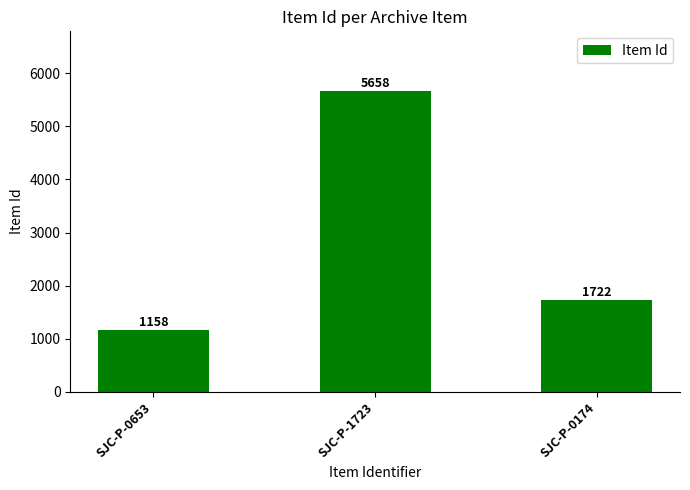

What is the sum of all values?

8538